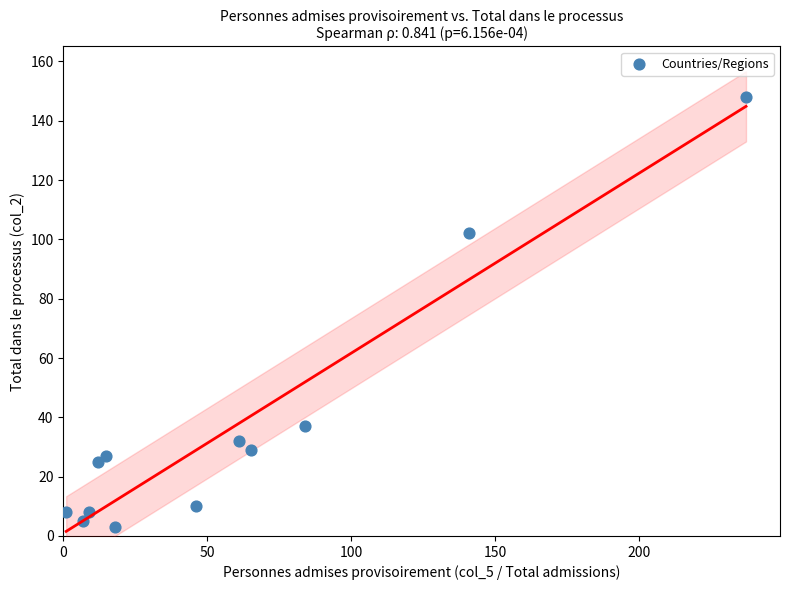

What Y value in the scatter plot is closest to 75?

102